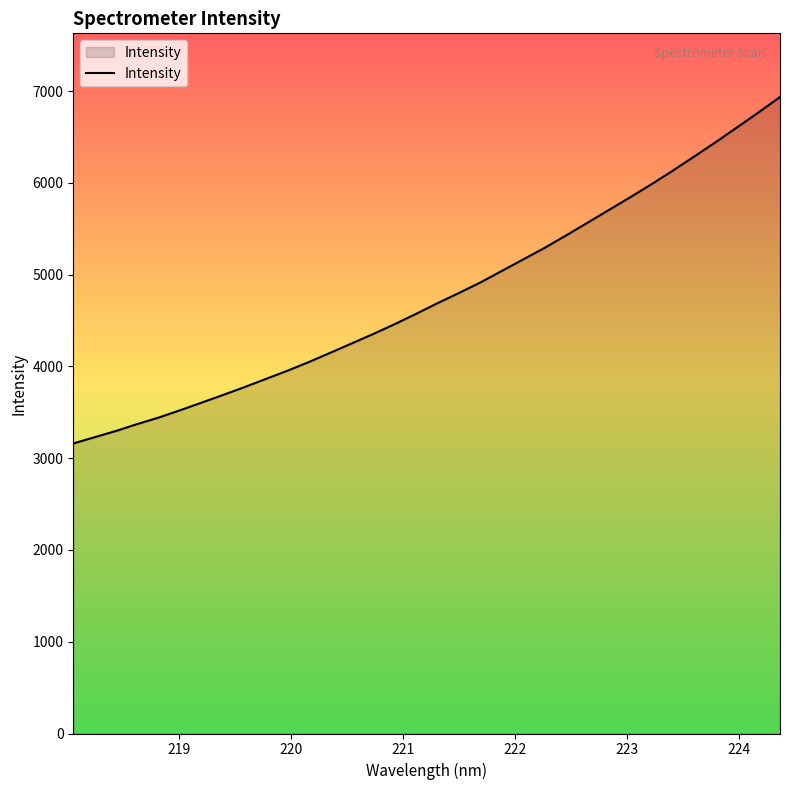

What is the smallest value displayed?

3160.3